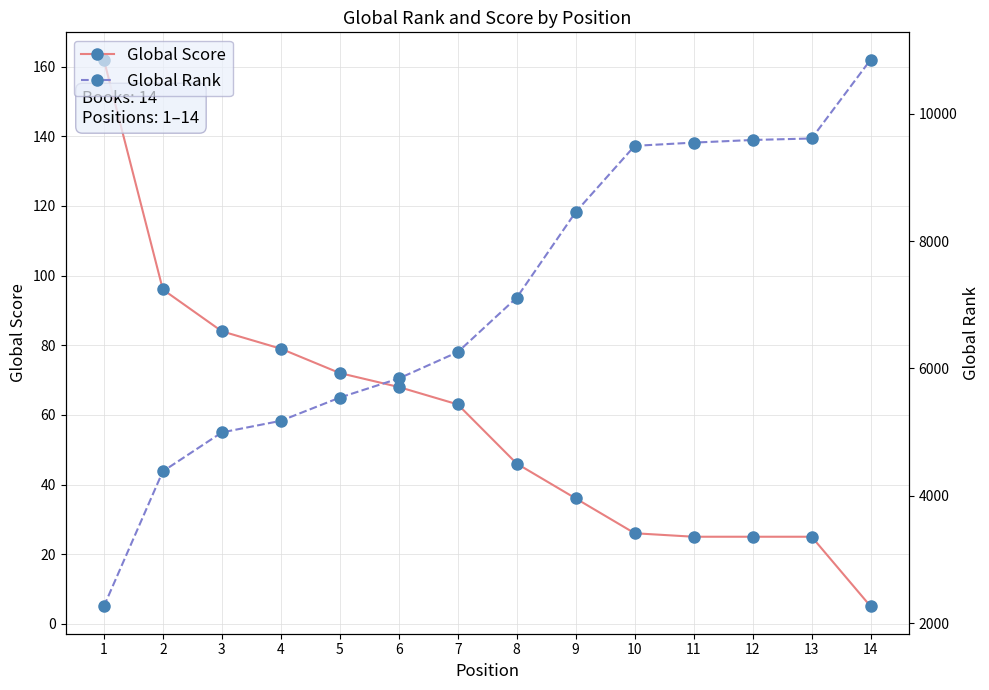

At 11, list the series in order from largest to smallest.

Global Rank, Global Score